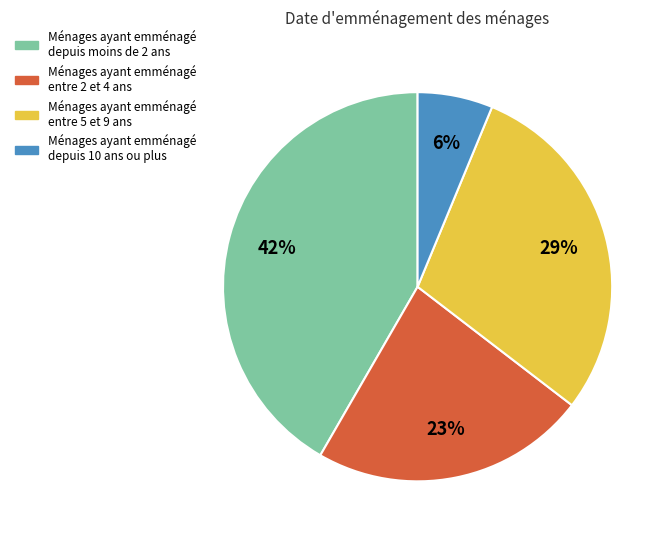

How many segments does this pie chart have?

4